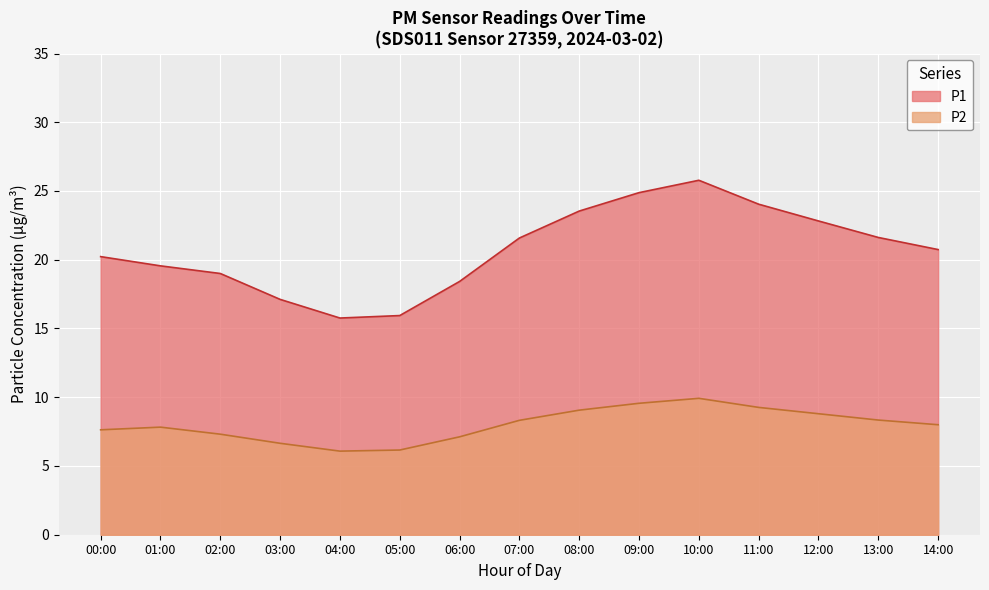

At 01:00, list the series in order from smallest to largest.

P2, P1